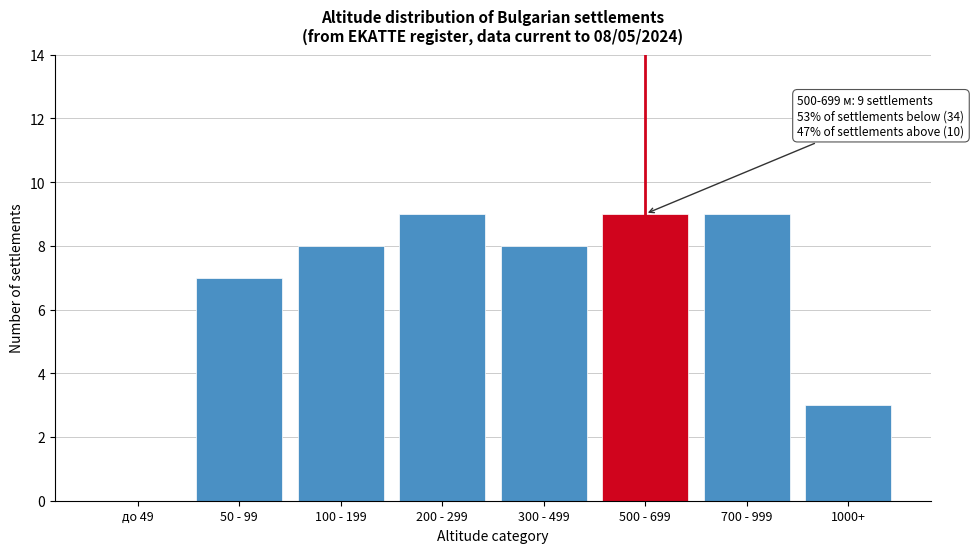

Reading left to right, transcribe all the data shown in this chart.

до 49=0	50 - 99=7	100 - 199=8	200 - 299=9	300 - 499=8	500 - 699=9	700 - 999=9	1000+=3